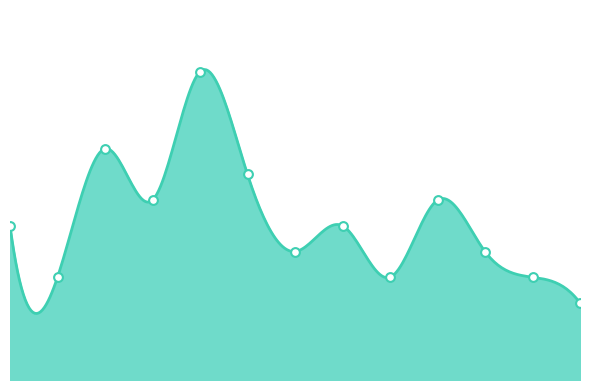

Between 1987 and 1978, which is larger?

1987